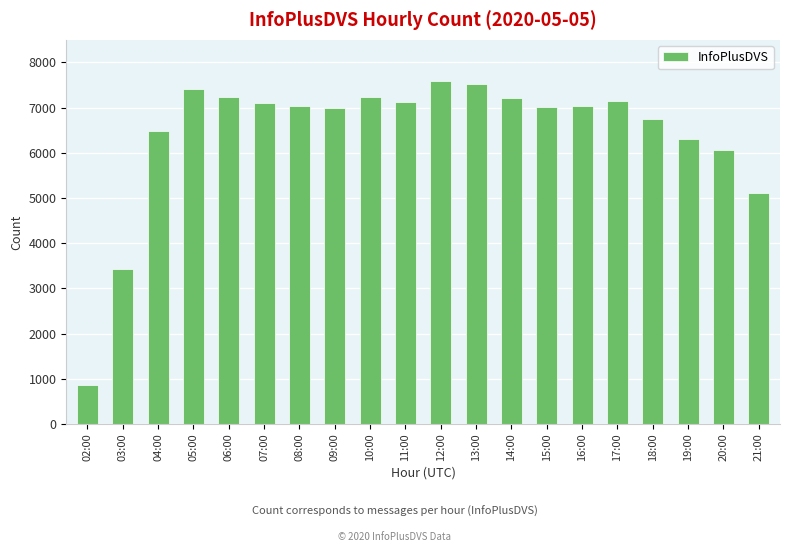

What is the ratio of the value at 11:00 to the value at 07:00?

1.0